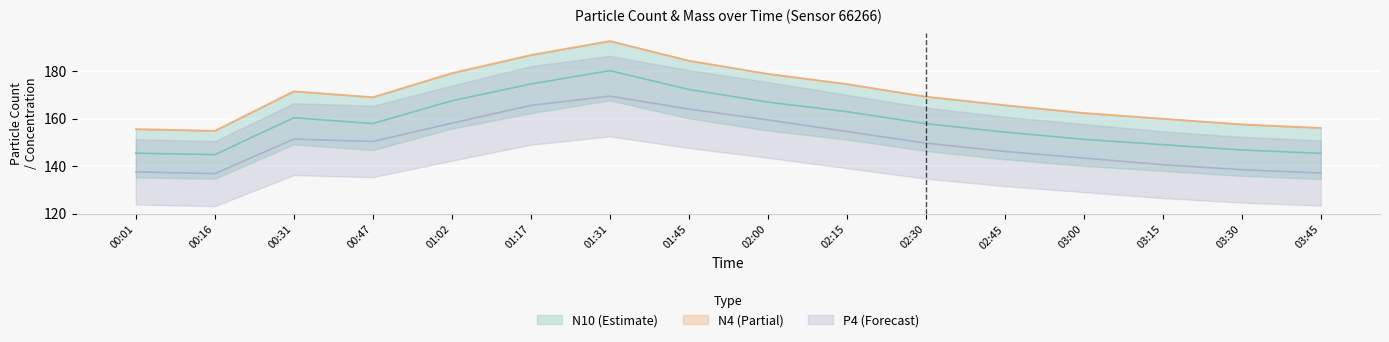

The value of N05 at 00:01 is 232.2. True or false?

False